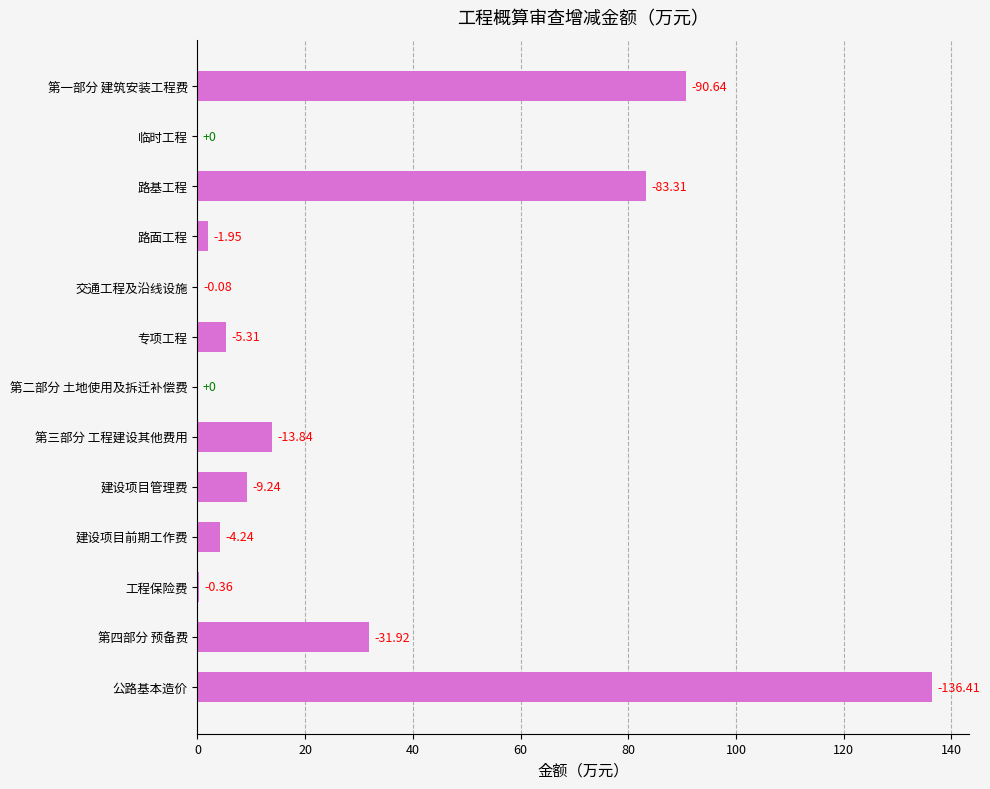

Are the bars horizontal?

Yes